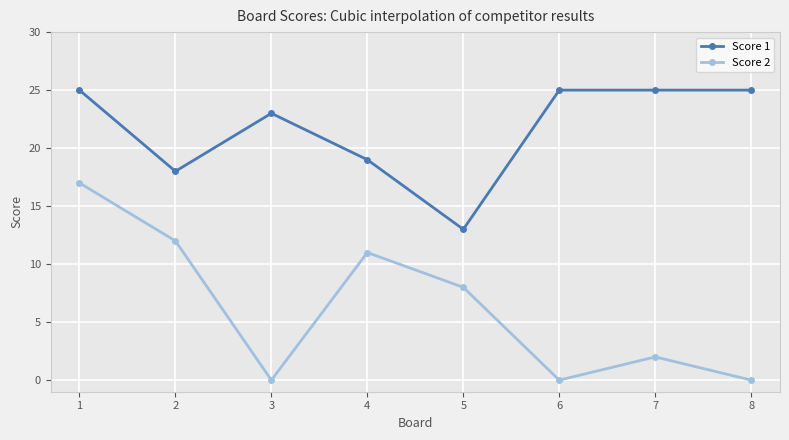

Where is Score 2 nearest to the value 8?

5